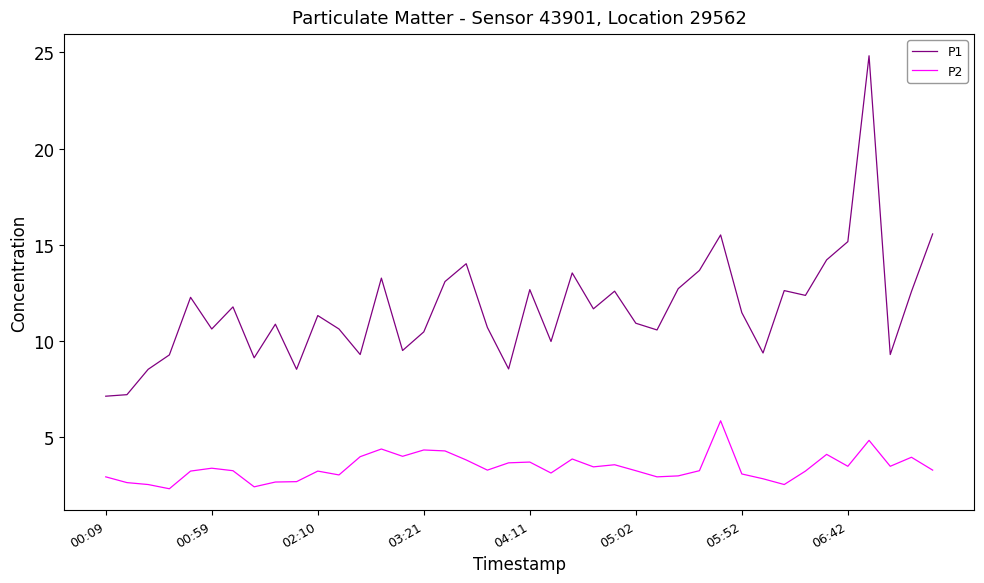

True or false: P2 and P1 intersect in this chart.

False